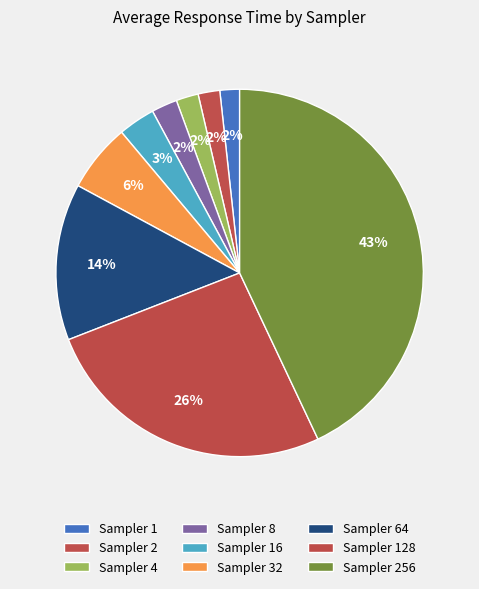

How many slices are in this pie chart?

9